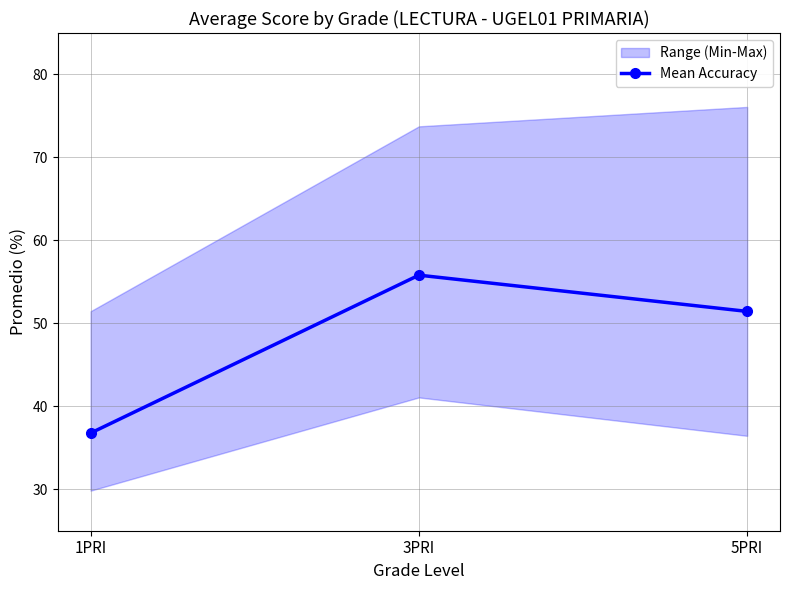

What is the change in value from 1PRI to 5PRI?

+14.7